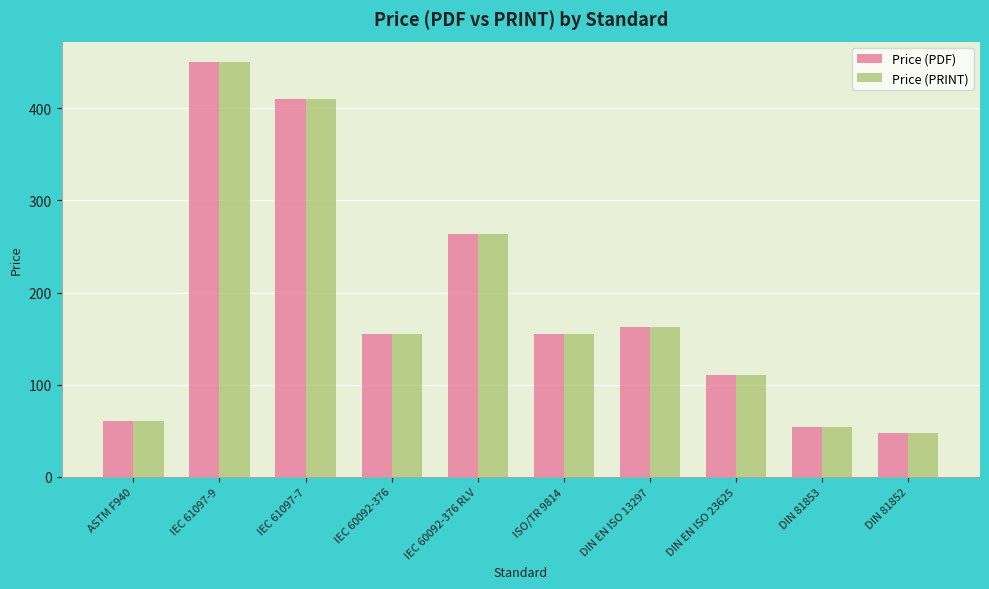

At which category is the sum across all series the highest?

IEC 61097-9